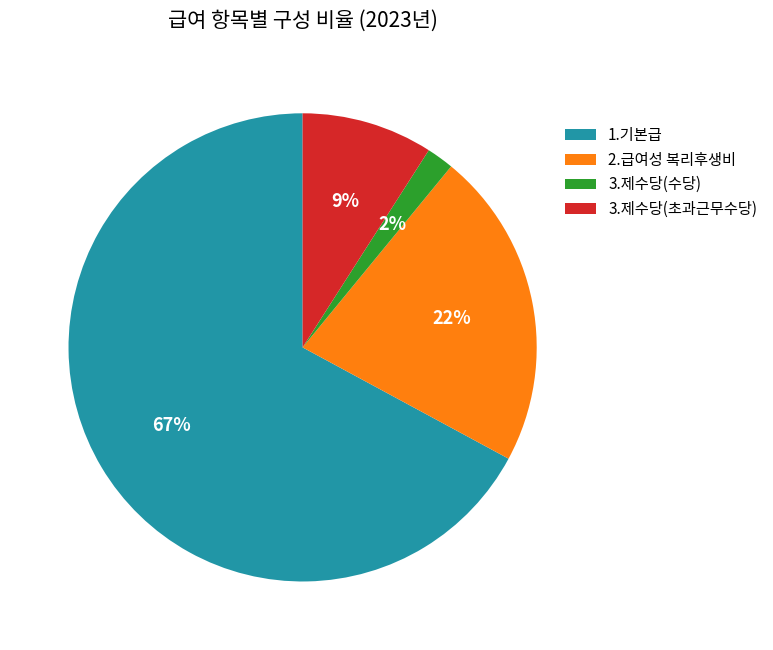

Which category has the biggest portion of the pie?

1.기본급